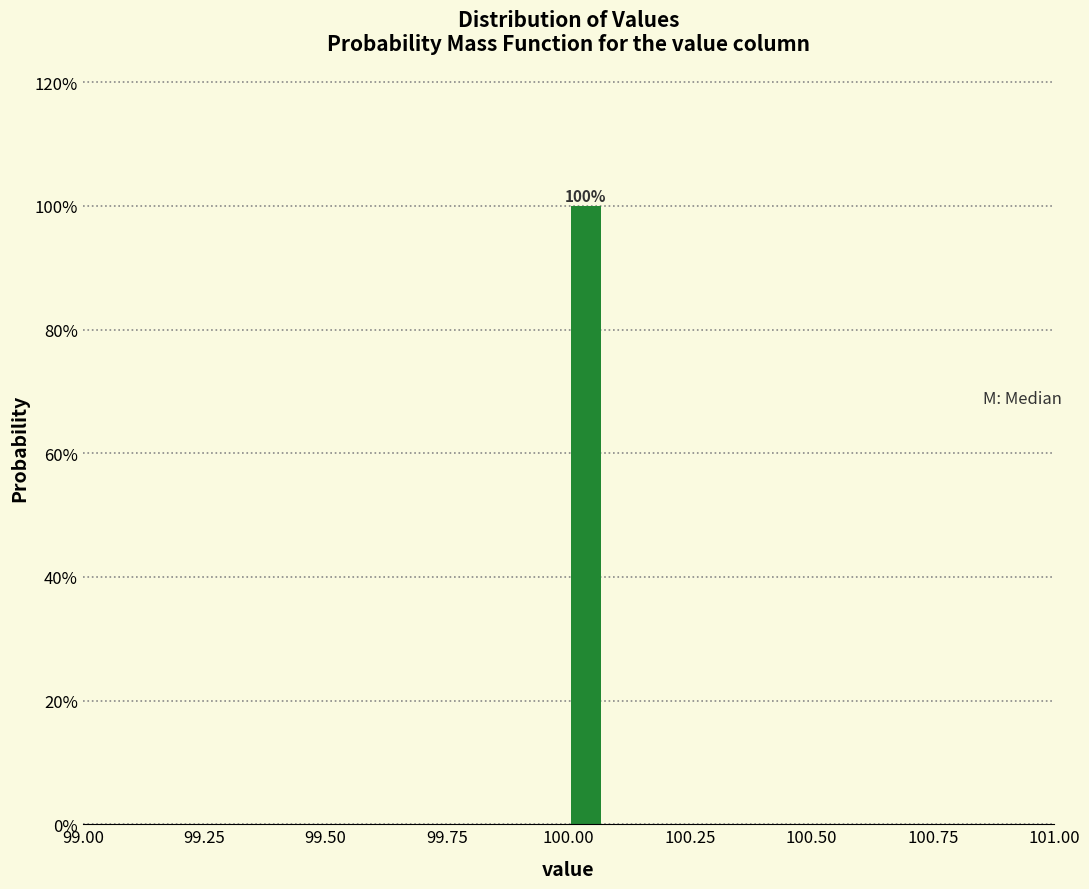

Read against the x-axis, roughly where is the centre of the tallest bar?

100.05